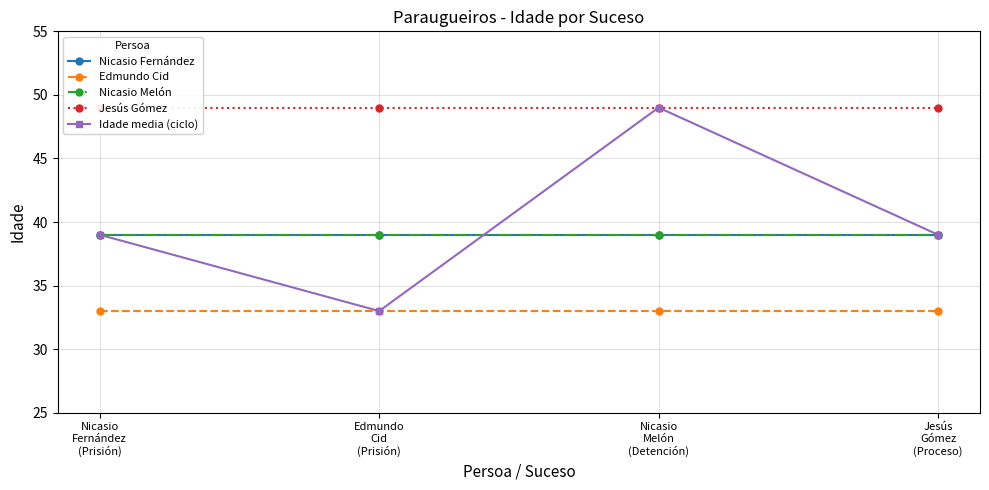

Which series changed the most between Nicasio
Fernández
(Prisión) and Nicasio
Melón
(Detención)?

Idade media (ciclo)